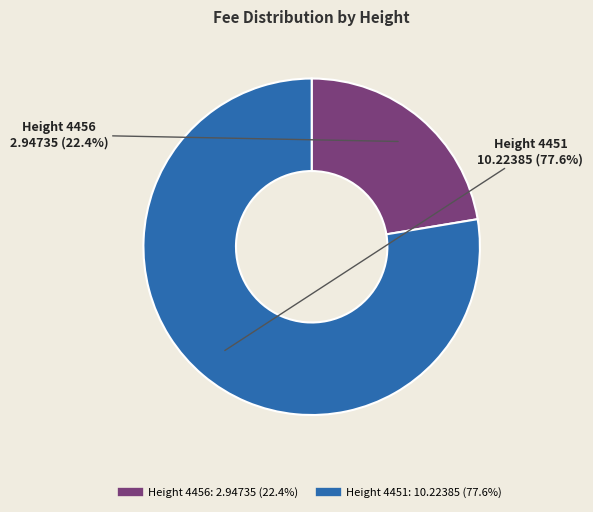

Does any single category account for the majority?

Yes